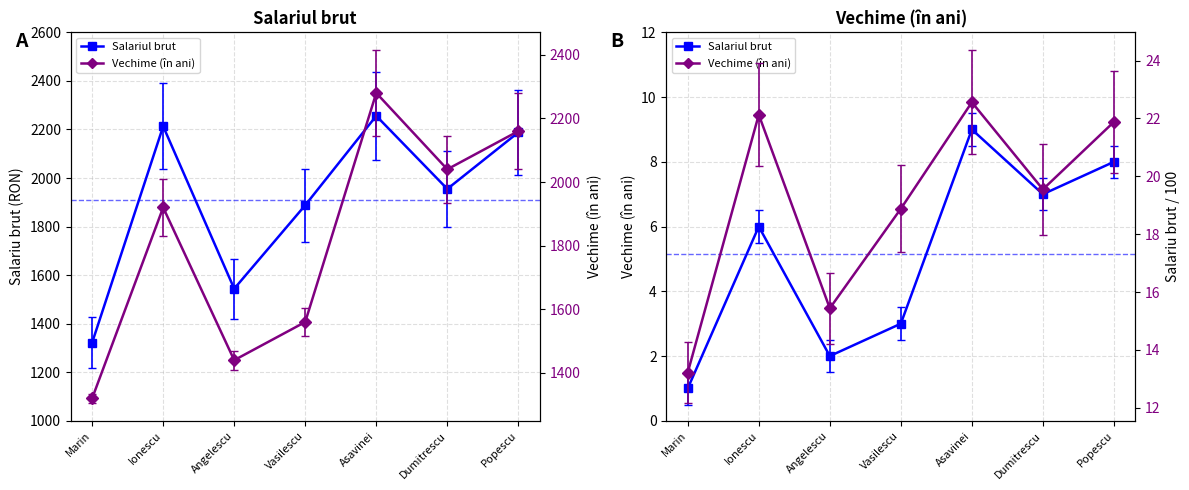

At Ionescu, list the series in order from smallest to largest.

Salariul brut, Vechime (în ani)